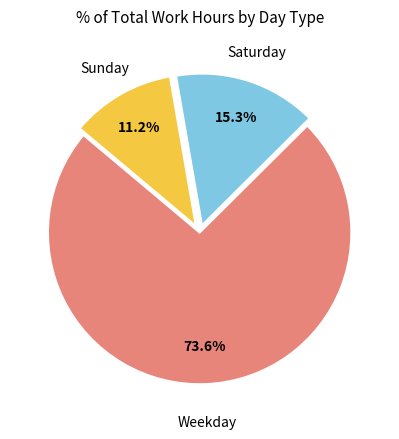

How many segments does this pie chart have?

3